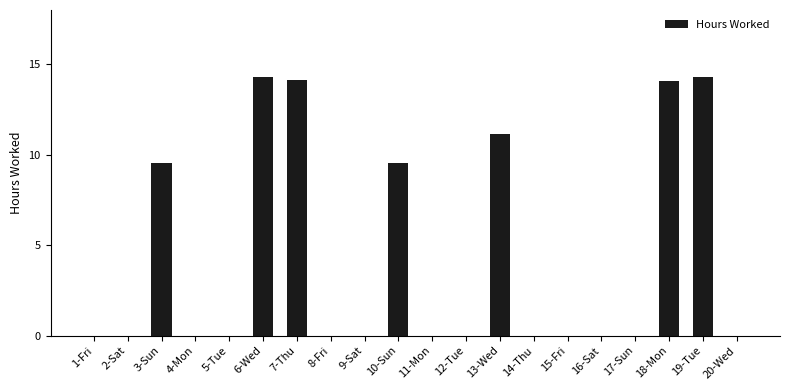

Reading right to left, what are all the values shown in this chart?

0.0	14.3	14.1	0.0	0.0	0.0	0.0	11.2	0.0	0.0	9.6	0.0	0.0	14.1	14.3	0.0	0.0	9.6	0.0	0.0